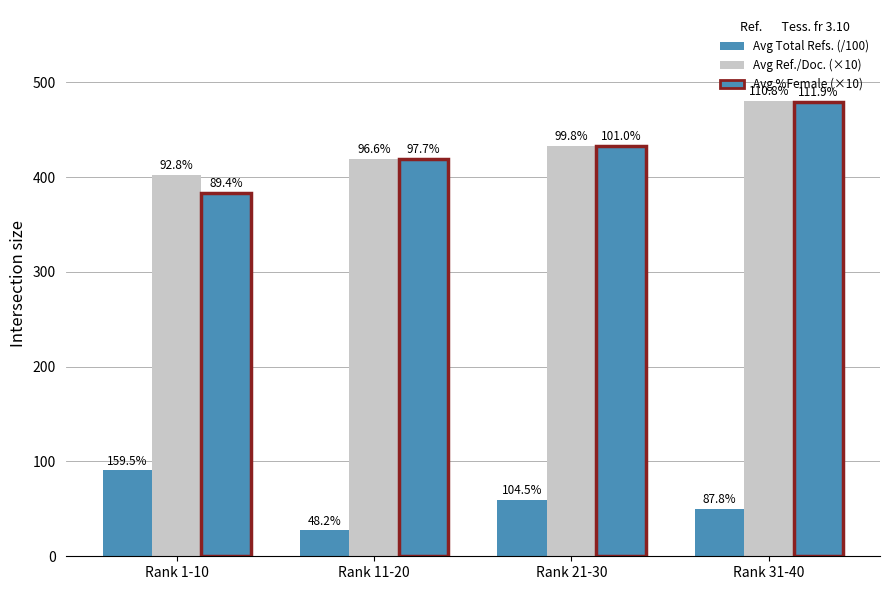

How many bars are there in total?

12